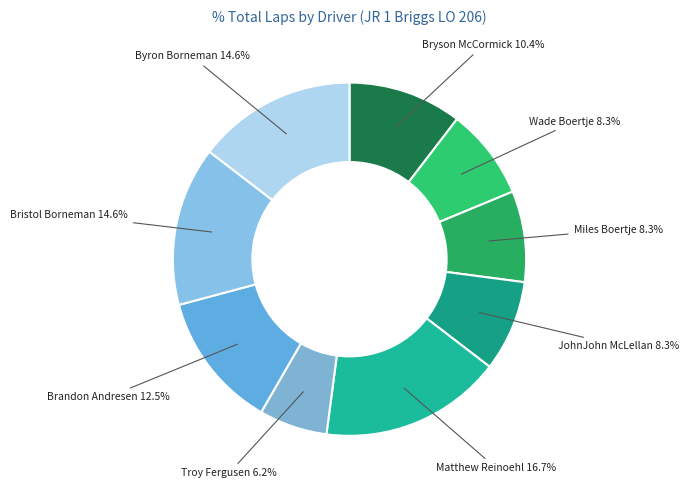

Is JohnJohn McLellan the majority of the pie?

No